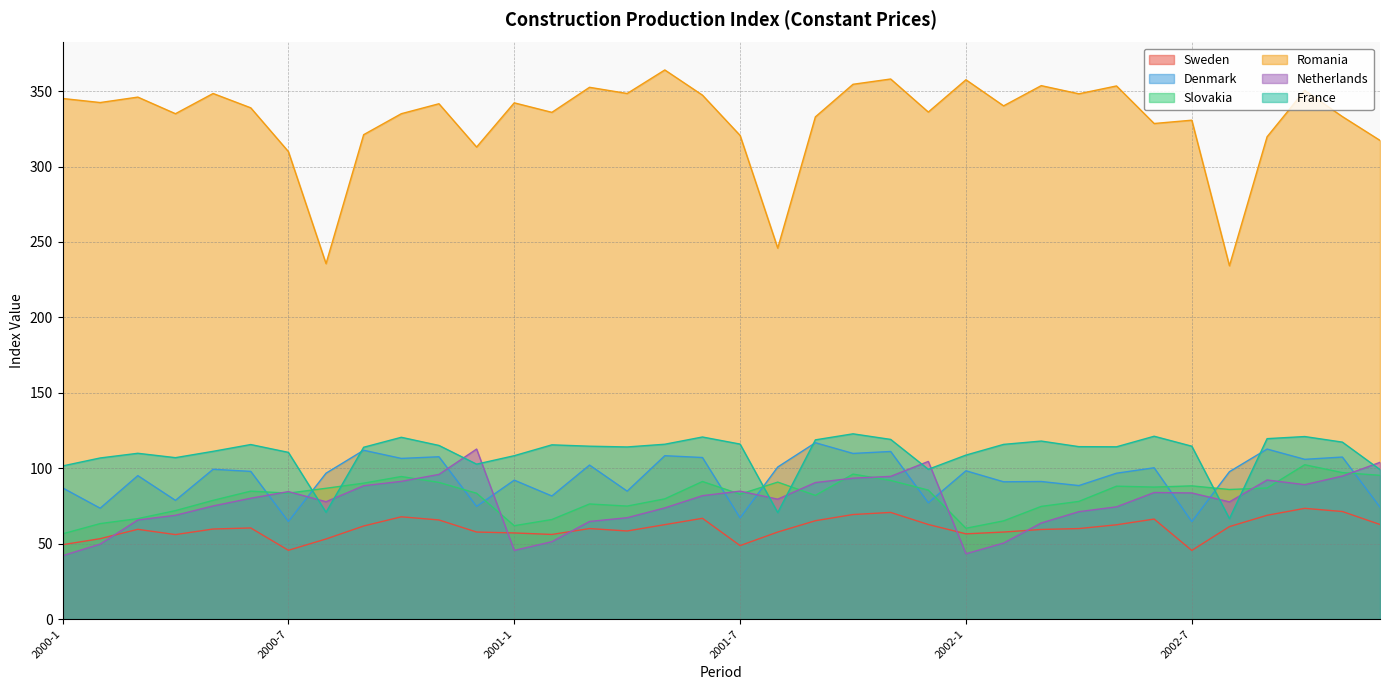

Is it true that France equals 24.7 at 2001-1?

False